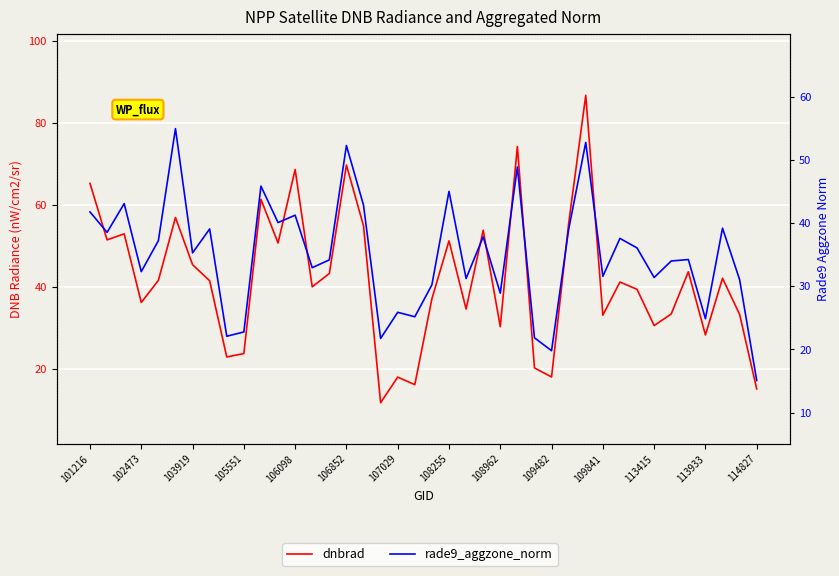

What are all the series names shown in the legend?

dnbrad, rade9_aggzone_norm